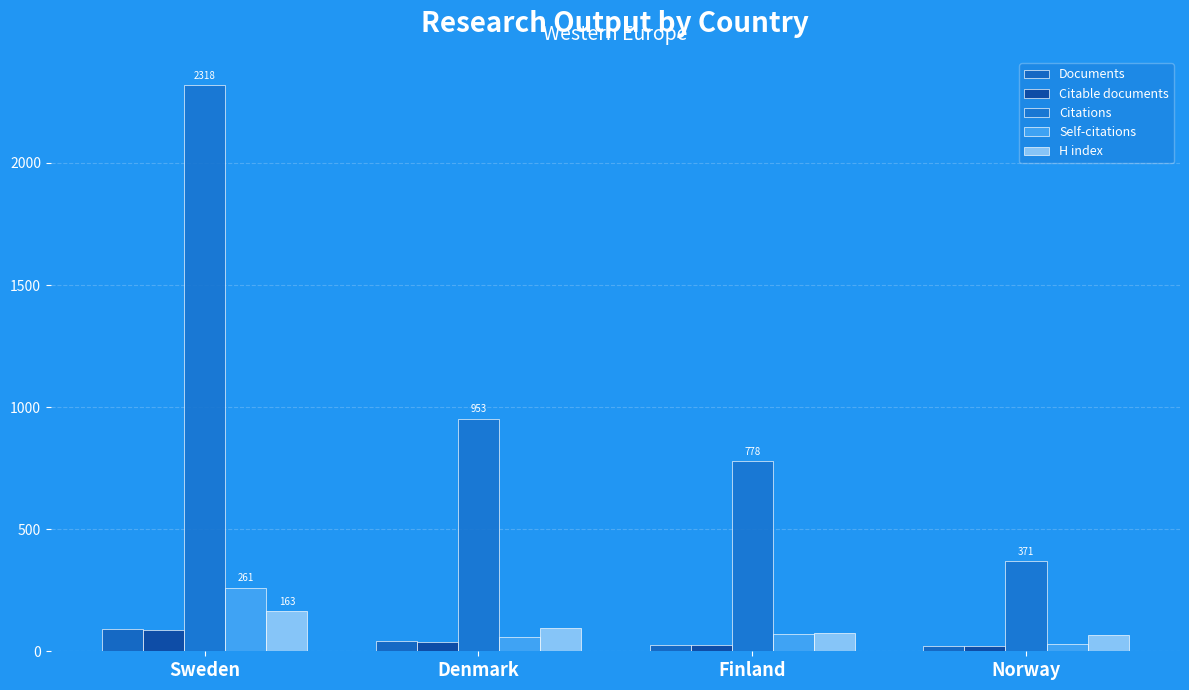

What is the total value across all series at Denmark?

1187